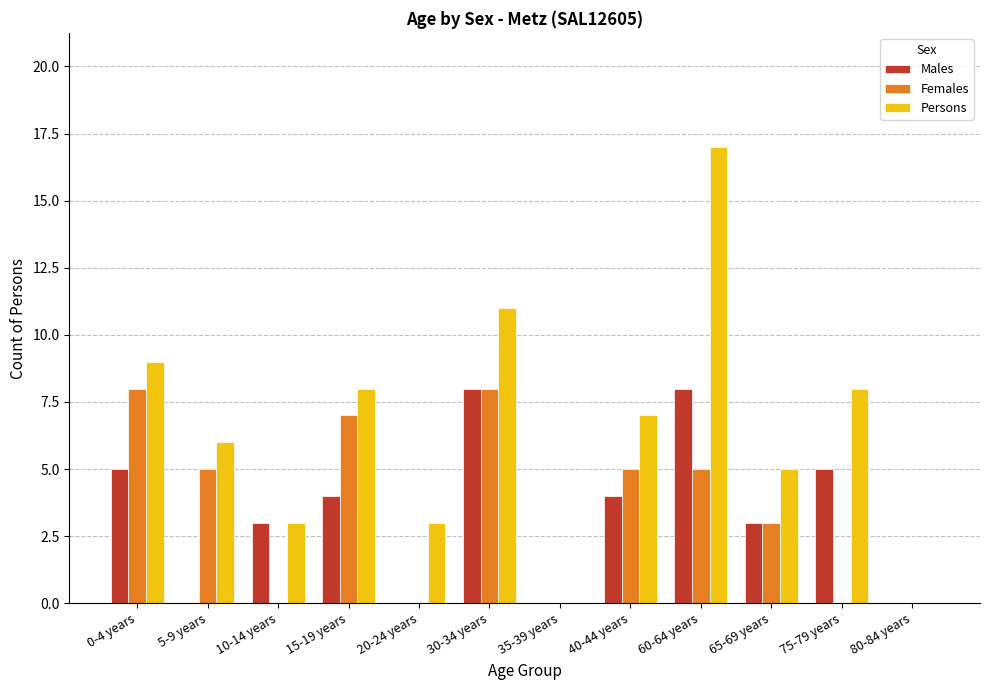

At which category is the sum across all series the highest?

60-64 years